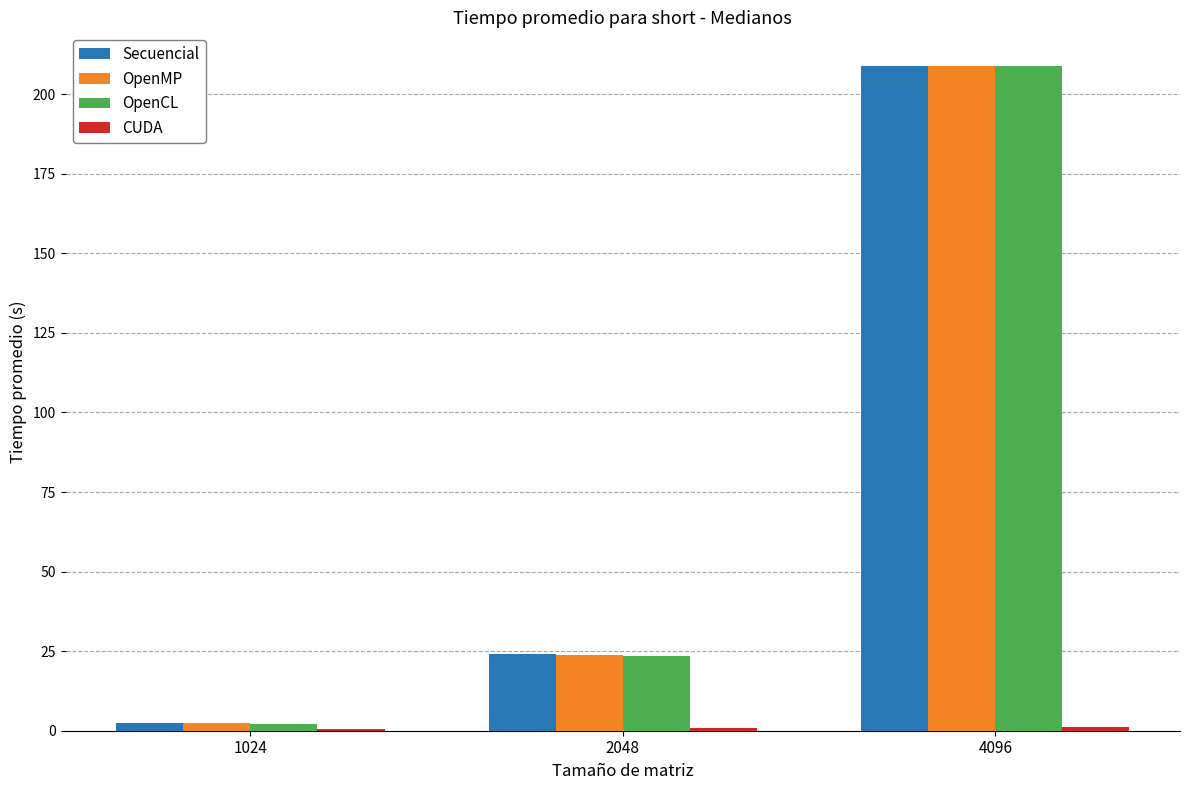

What is the difference between the Secuencial values at 1024 and 4096?

206.5